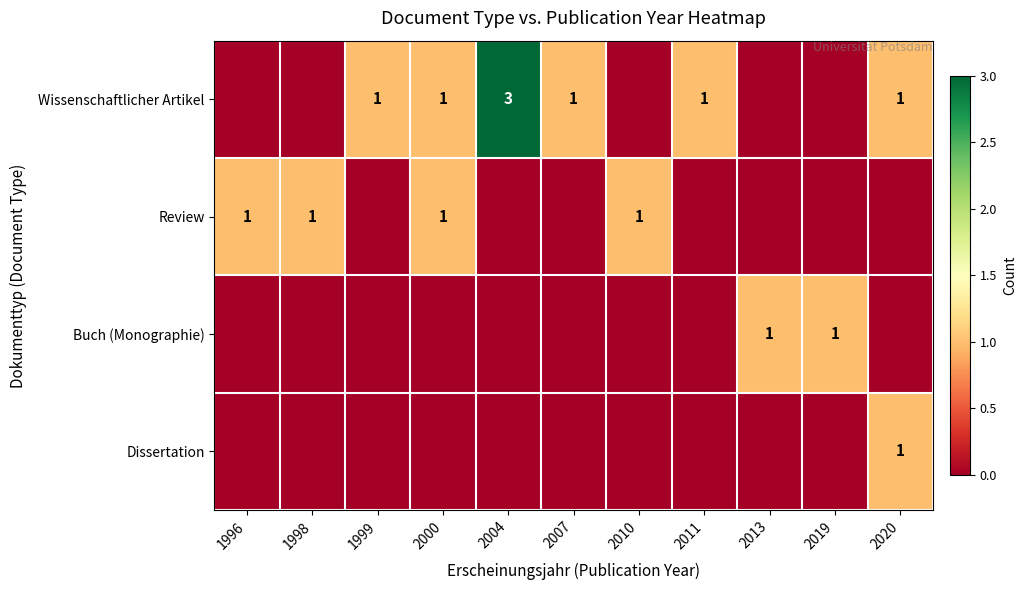

The value of Wissenschaftlicher Artikel at 2004 is 4. True or false?

False